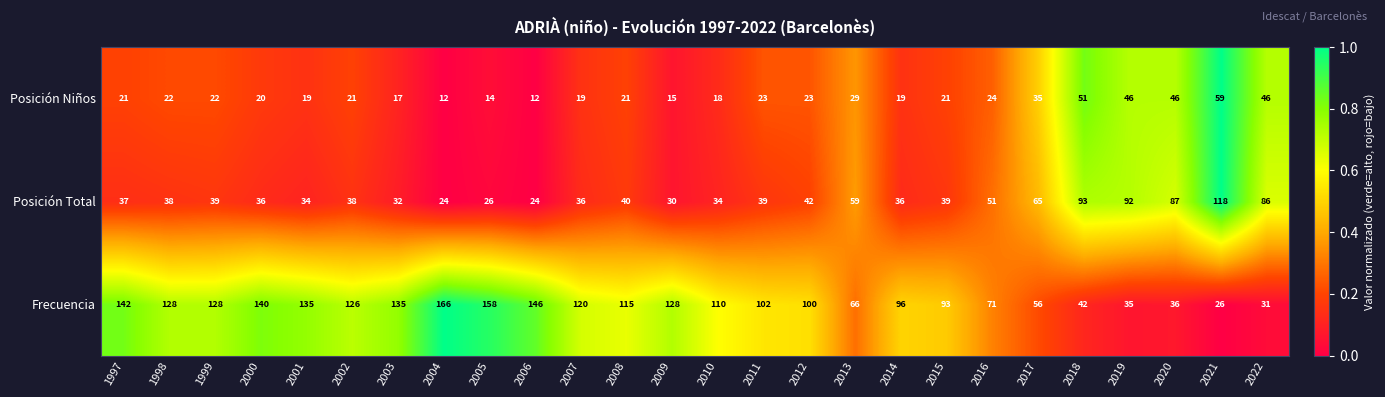

The Posición Niños series shows 15 at 2009. True or false?

True